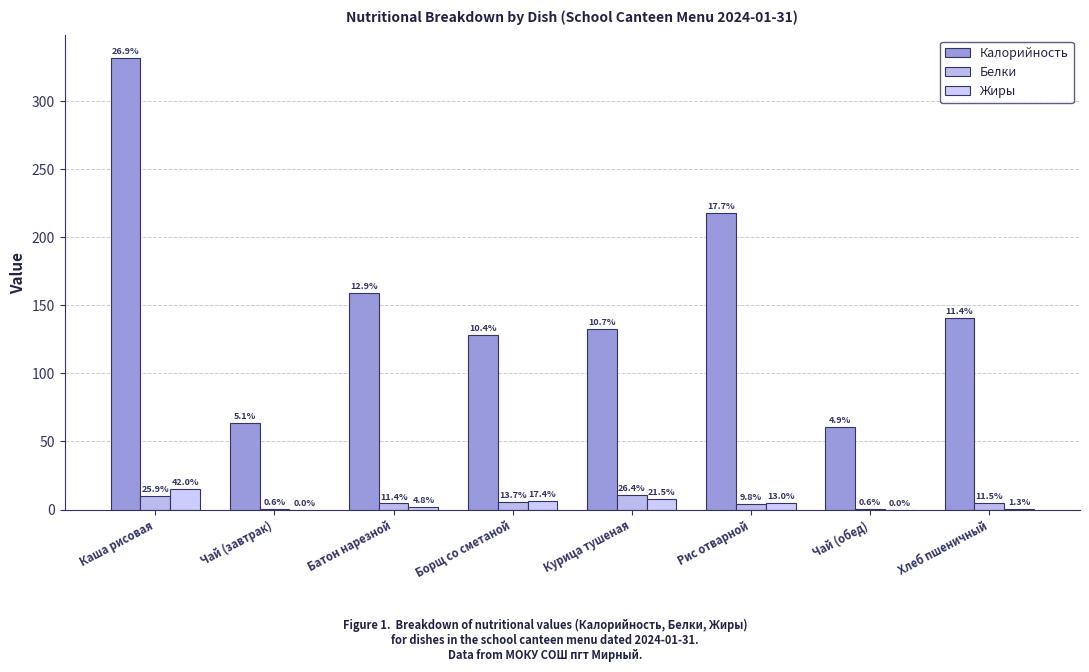

At which label is Белки closest to 5?

Борщ со сметаной